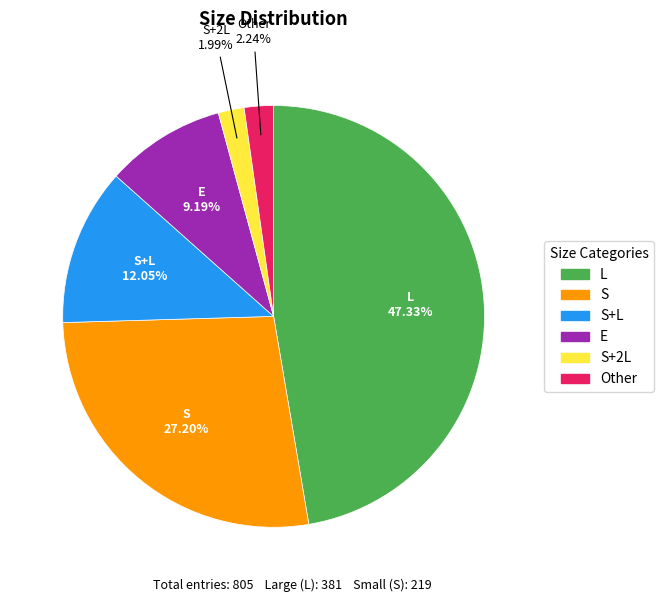

To the nearest percent, what is the difference between the largest and smallest slice percentages?

45%